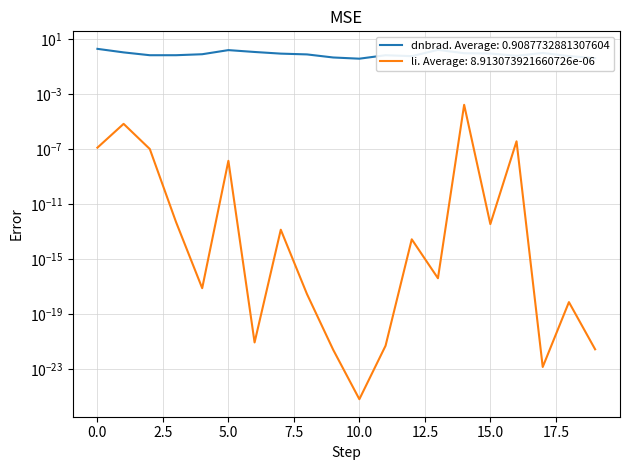

Is it true that dnbrad equals 0.9 at 7?

True